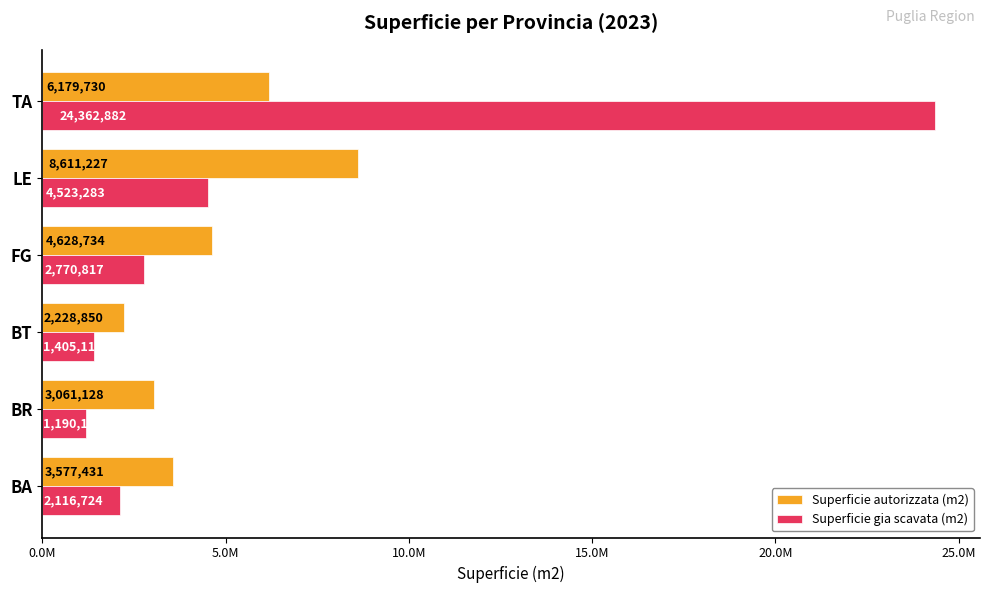

At which label is Superficie gia scavata (m2) closest to 12776538?

LE